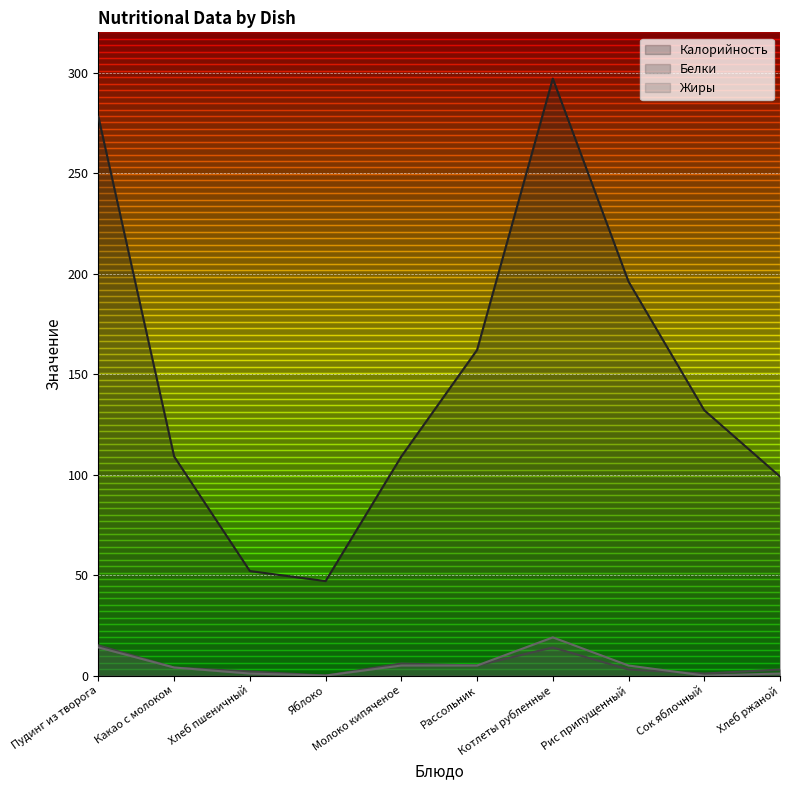

True or false: Калорийность has a value of 393 at Пудинг из творога.

False